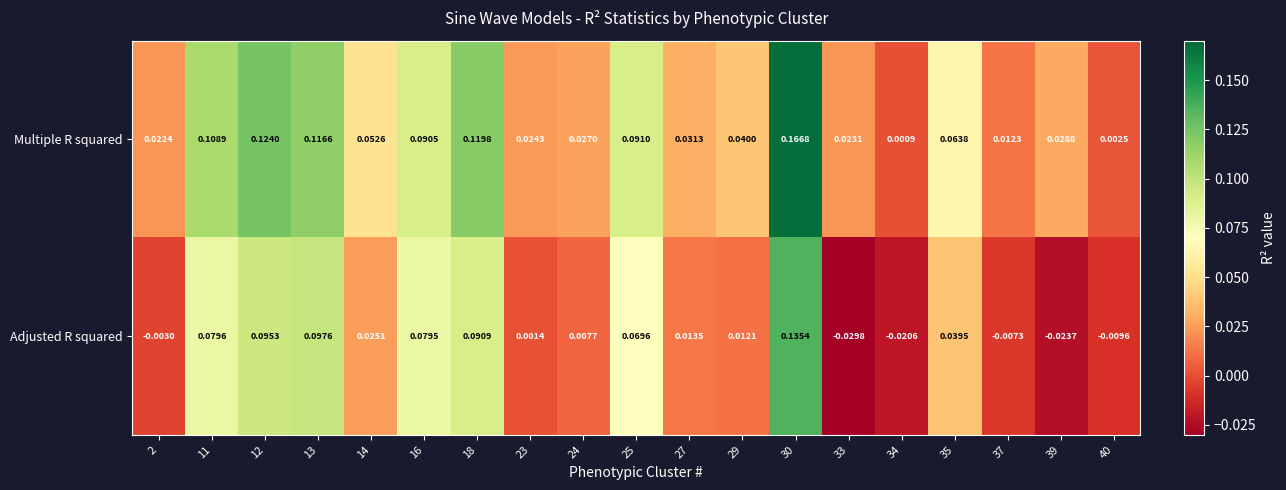

Which series has the largest range (max minus min)?

Multiple R squared